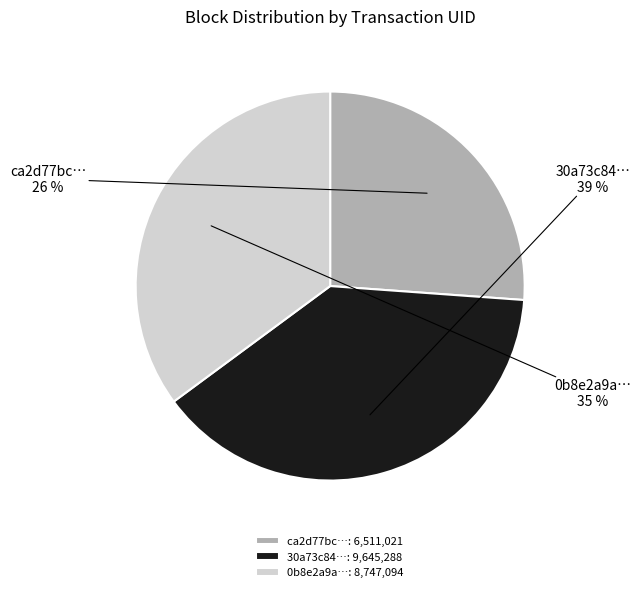

Does any single category account for the majority?

No